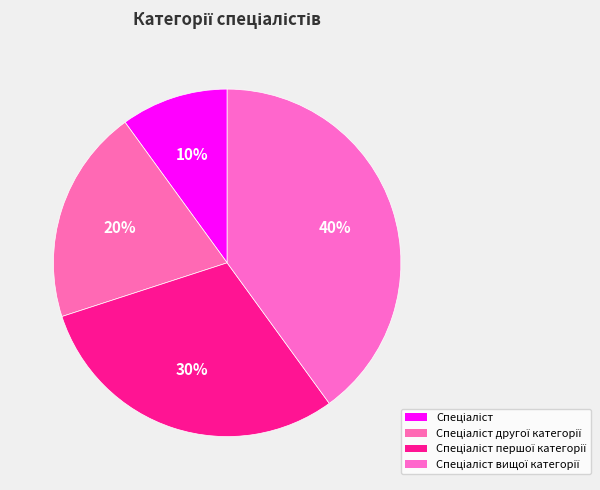

To the nearest percent, what is the average slice percentage?

25%